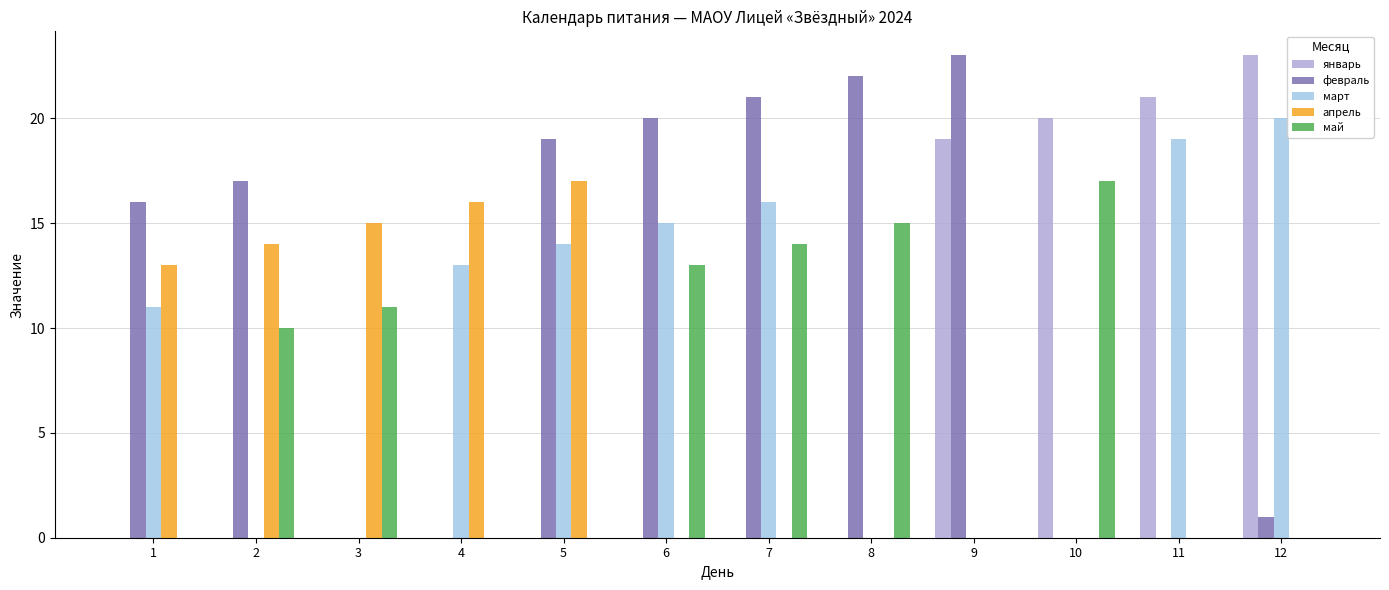

Is it true that январь equals 35 at 10?

False